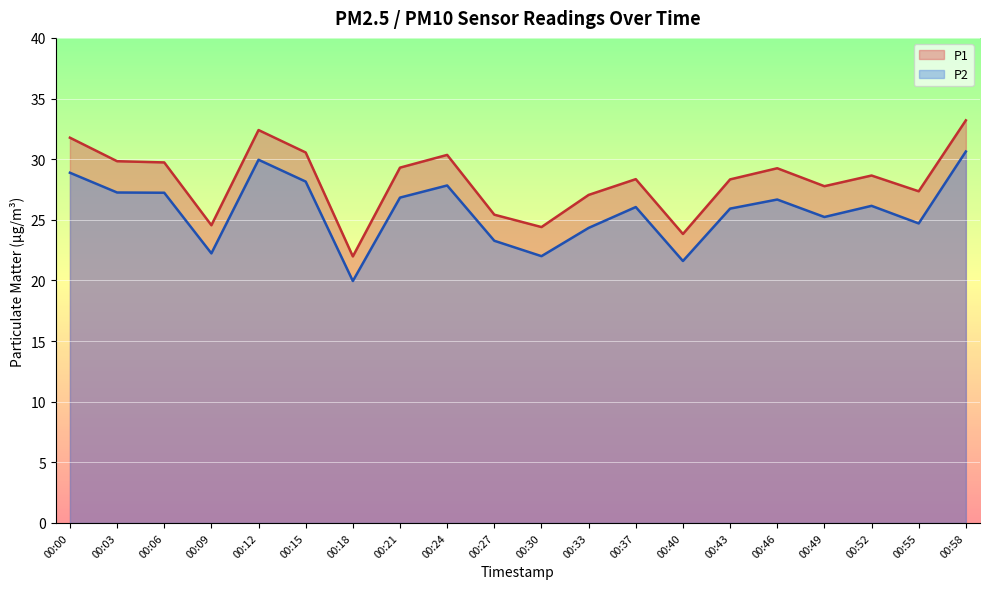

Reading left to right, list all the values displayed in this chart.

P1: 00:00=31.8	00:03=29.8	00:06=29.7	00:09=24.6	00:12=32.4	00:15=30.6	00:18=22.0	00:21=29.3	00:24=30.4	00:27=25.4	00:30=24.4	00:33=27.1	00:37=28.4	00:40=23.8	00:43=28.3	00:46=29.2	00:49=27.8	00:52=28.6	00:55=27.4	00:58=33.2
P2: 00:00=28.9	00:03=27.2	00:06=27.2	00:09=22.2	00:12=29.9	00:15=28.1	00:18=19.9	00:21=26.8	00:24=27.8	00:27=23.3	00:30=22.0	00:33=24.3	00:37=26.1	00:40=21.6	00:43=25.9	00:46=26.7	00:49=25.2	00:52=26.1	00:55=24.7	00:58=30.6